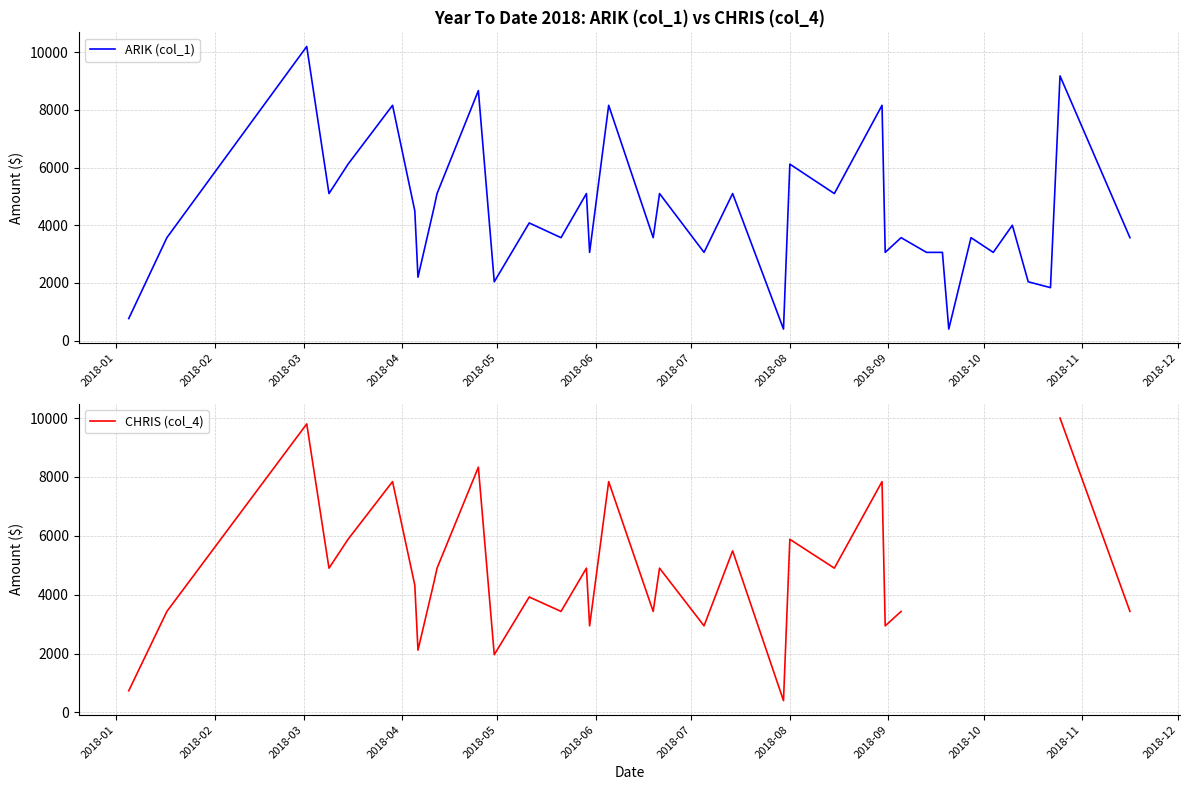

What is the difference between the second highest and second lowest values in the ARIK (col_1) series?

8780.0